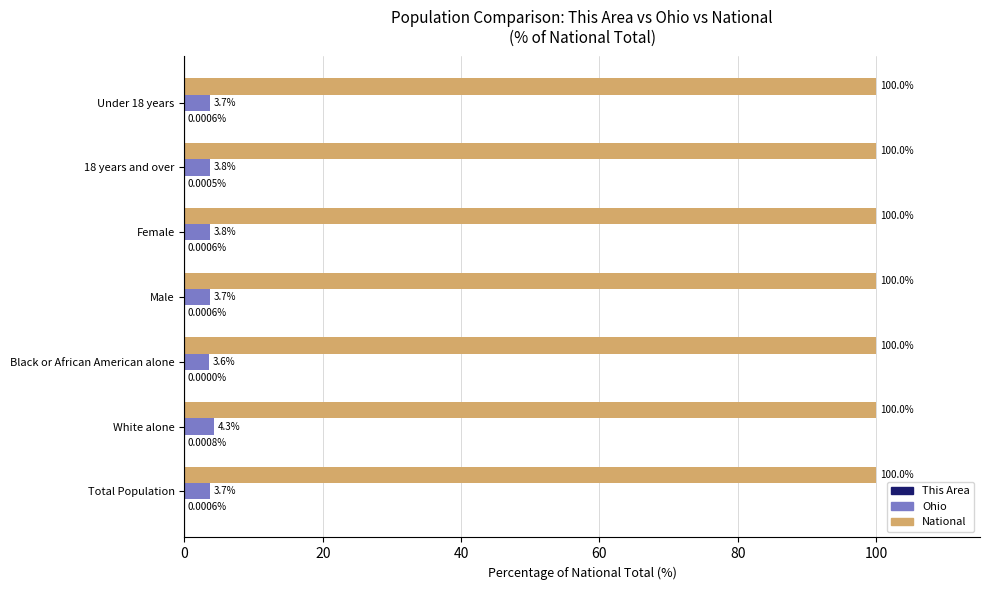

Which series changed the most between Female and 18 years and over?

Ohio